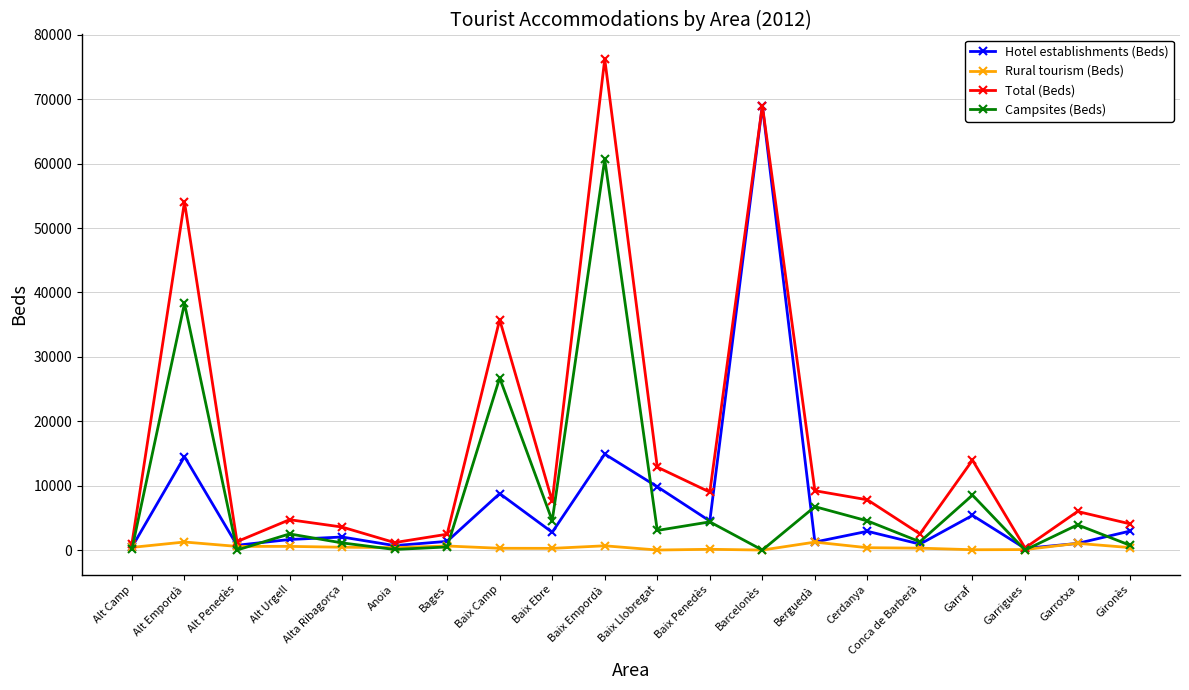

Count the number of categories in the chart.

20